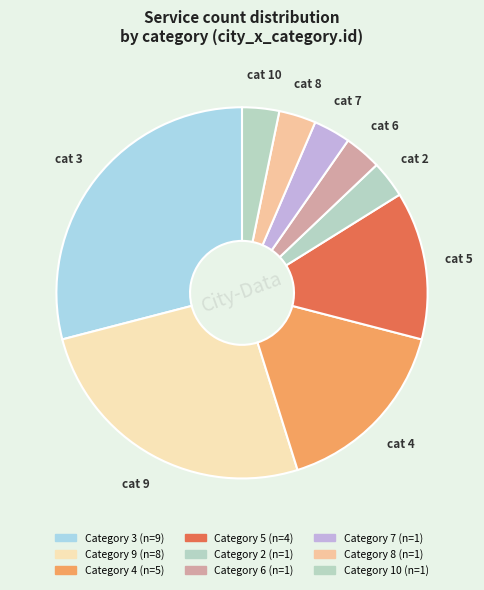

How many segments does this pie chart have?

9